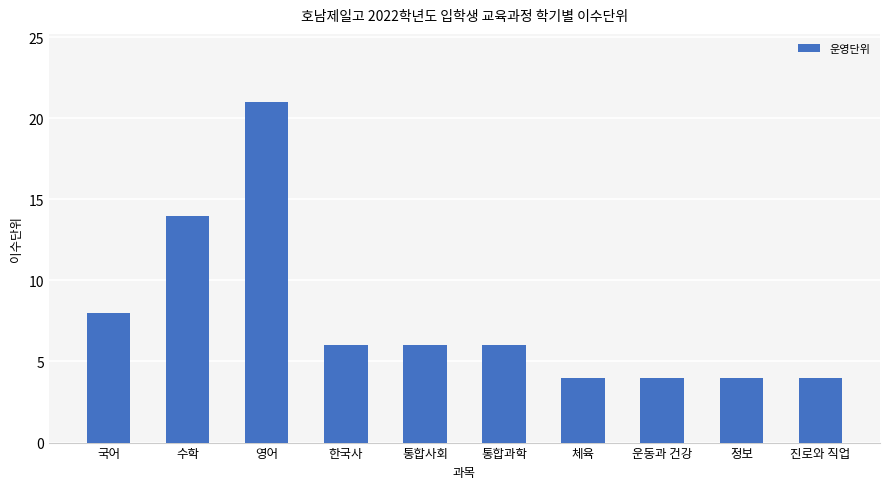

Reading left to right, transcribe all the data shown in this chart.

국어=8	수학=14	영어=21	한국사=6	통합사회=6	통합과학=6	체육=4	운동과 건강=4	정보=4	진로와 직업=4